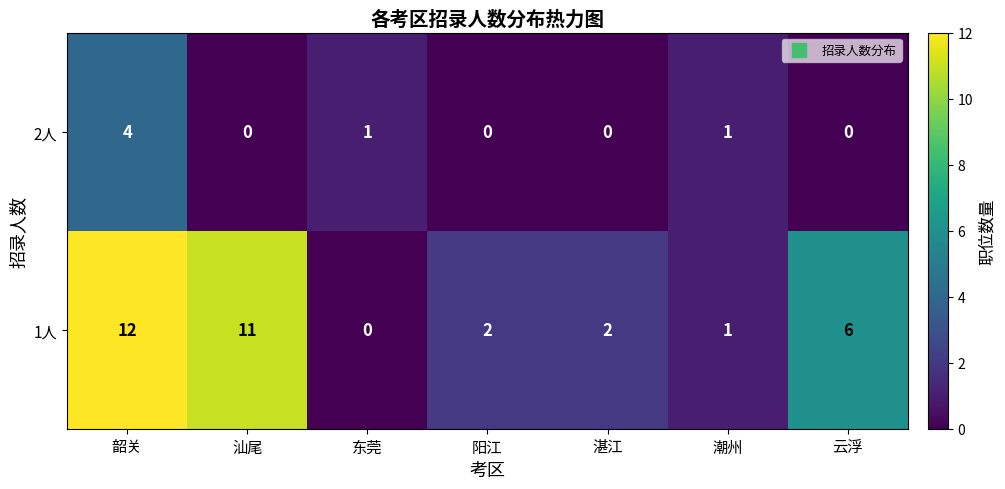

True or false: 1人 has a value of 2 at 阳江.

True